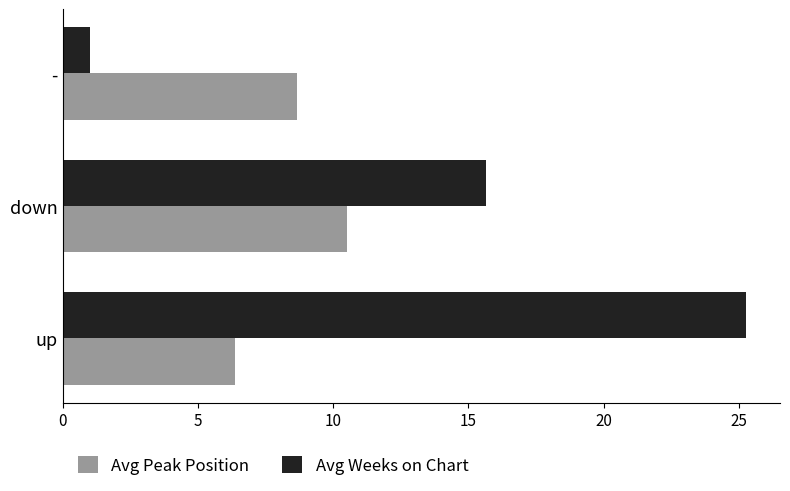

What is the difference between the maximum and minimum values in the Avg Peak Position series?

4.1